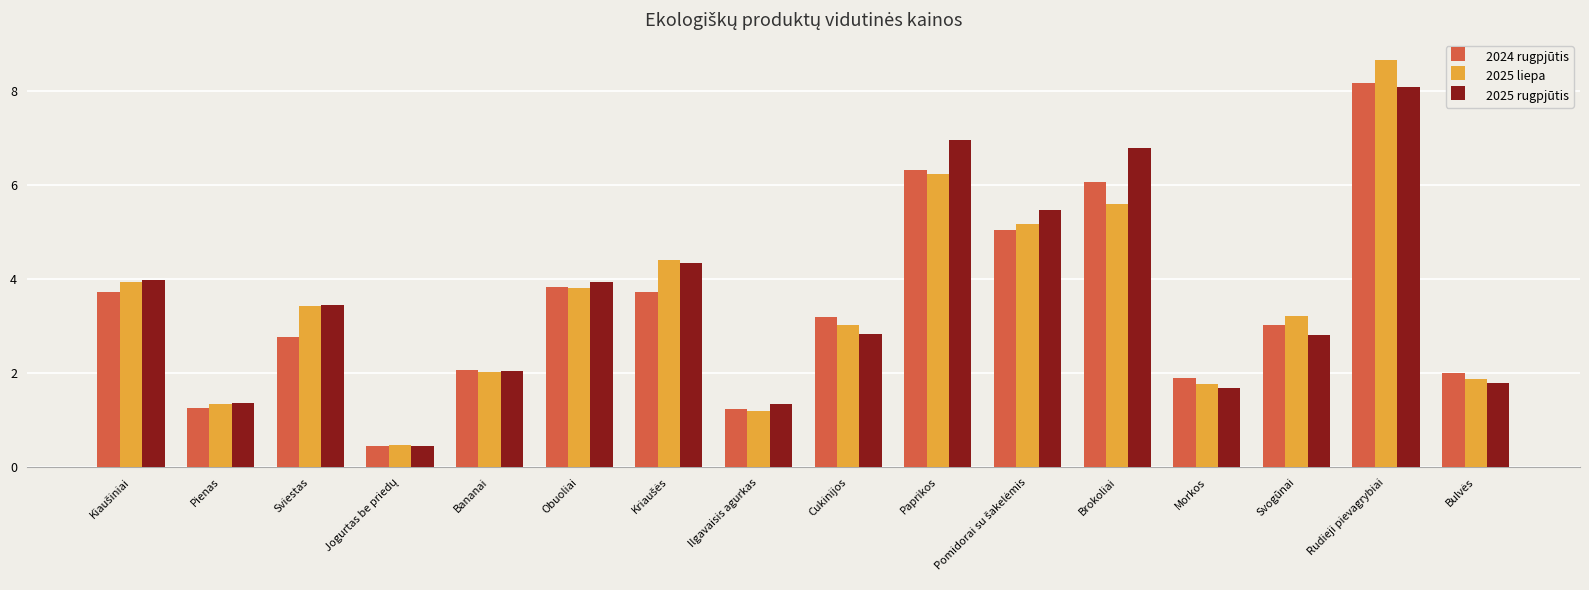

The 2024 rugpjūtis series shows 0.9 at Obuoliai. True or false?

False